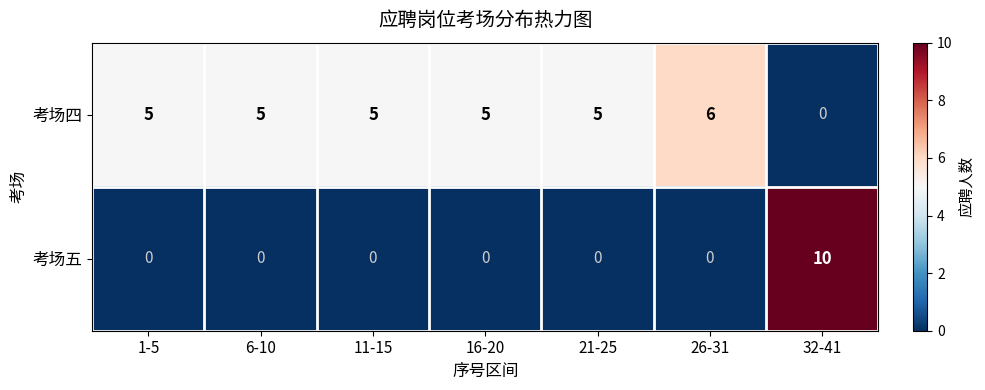

True or false: 考场五 has a value of -7 at 26-31.

False